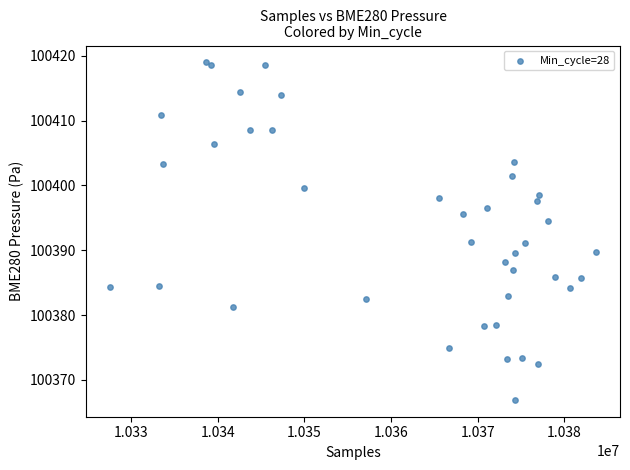

What is the range of X values (max minus min)?

55985.0